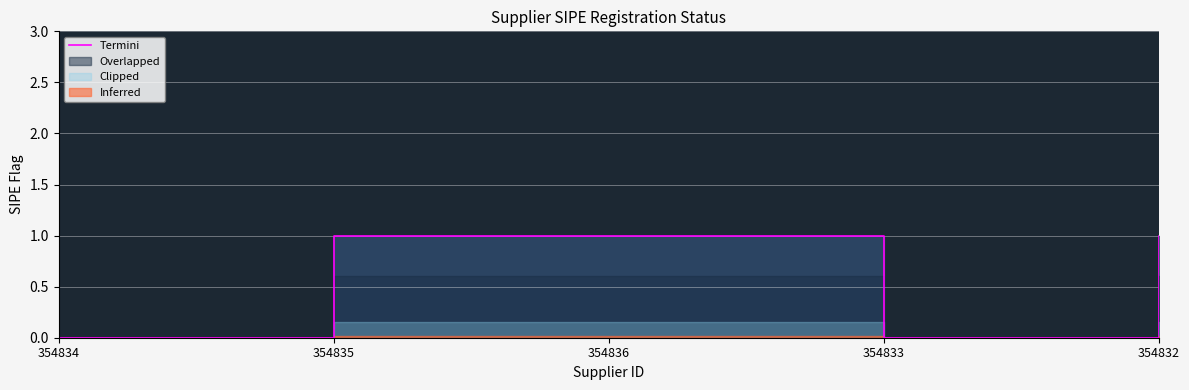

How many values are above zero?

3